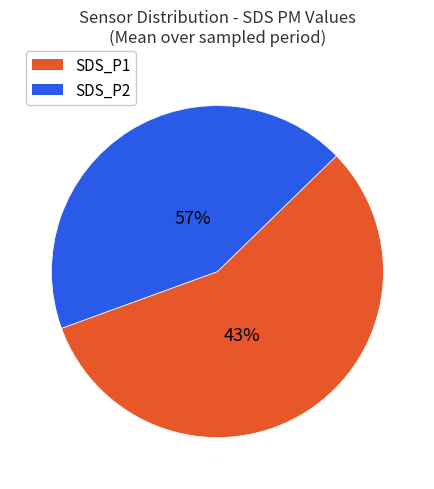

Is it true that SDS_P2 is 50% of the pie?

False